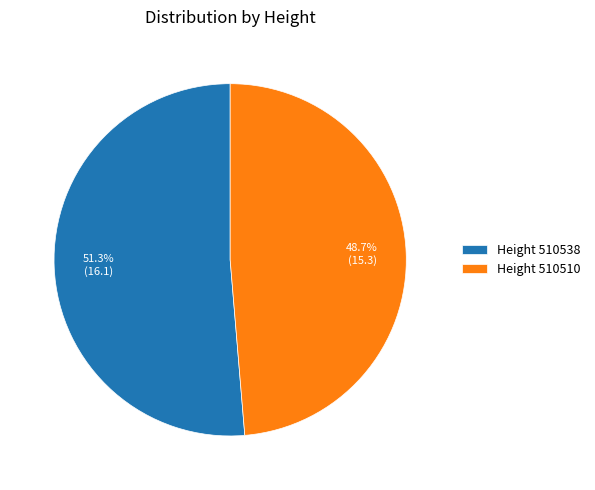

Between Height 510510 and Height 510538, which is larger?

Height 510538